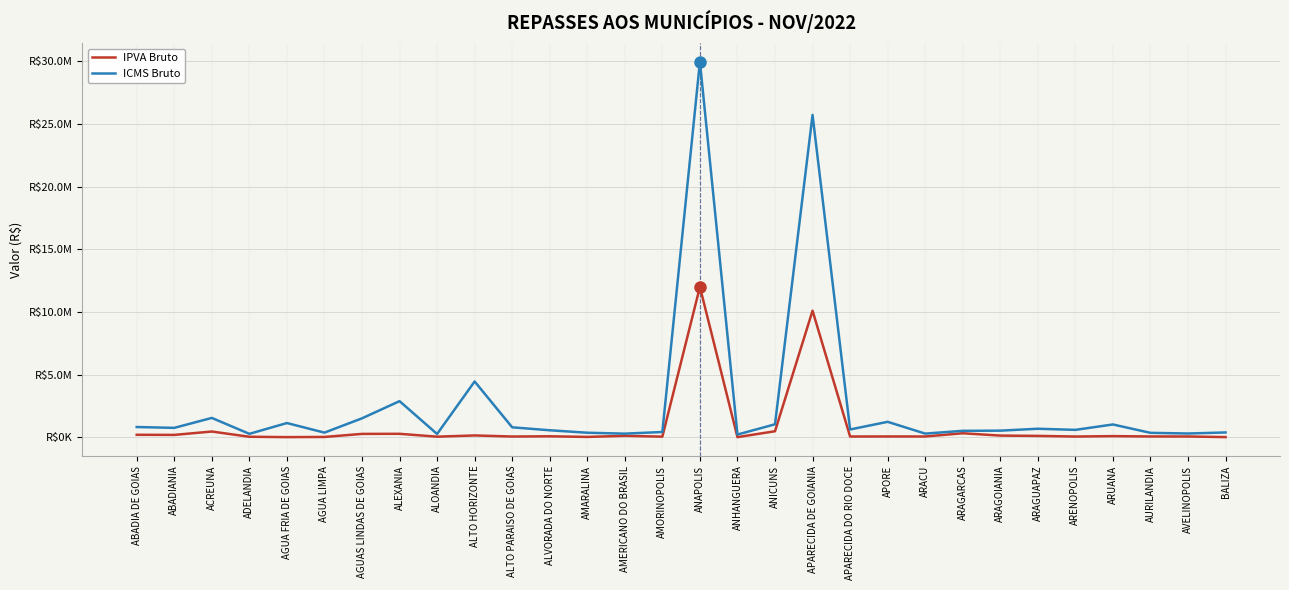

Reading left to right, extract all data points from this chart.

IPVA Bruto: ABADIA DE GOIAS=195709.2	ABADIANIA=187052.0	ACREUNA=455597.1	ADELANDIA=38620.3	AGUA FRIA DE GOIAS=9267.7	AGUA LIMPA=23553.7	AGUAS LINDAS DE GOIAS=267159.2	ALEXANIA=273358.3	ALOANDIA=46052.2	ALTO HORIZONTE=143397.0	ALTO PARAISO DE GOIAS=57772.2	ALVORADA DO NORTE=76126.4	AMARALINA=26369.8	AMERICANO DO BRASIL=112842.9	AMORINOPOLIS=48446.3	ANAPOLIS=11991093.2	ANHANGUERA=9075.7	ANICUNS=478397.5	APARECIDA DE GOIANIA=10092939.8	APARECIDA DO RIO DOCE=58865.6	APORE=62132.4	ARACU=60987.2	ARAGARCAS=317659.9	ARAGOIANIA=132269.3	ARAGUAPAZ=107971.2	ARENOPOLIS=56370.9	ARUANA=89089.1	AURILANDIA=62814.4	AVELINOPOLIS=60144.2	BALIZA=11418.2
ICMS Bruto: ABADIA DE GOIAS=816358.6	ABADIANIA=747816.0	ACREUNA=1542215.6	ADELANDIA=271237.2	AGUA FRIA DE GOIAS=1133028.2	AGUA LIMPA=368618.6	AGUAS LINDAS DE GOIAS=1508606.2	ALEXANIA=2879678.0	ALOANDIA=260308.9	ALTO HORIZONTE=4449338.5	ALTO PARAISO DE GOIAS=792049.8	ALVORADA DO NORTE=556721.5	AMARALINA=359864.5	AMERICANO DO BRASIL=287337.4	AMORINOPOLIS=418266.8	ANAPOLIS=29951487.9	ANHANGUERA=215985.2	ANICUNS=1033342.3	APARECIDA DE GOIANIA=25710350.0	APARECIDA DO RIO DOCE=619779.0	APORE=1230223.2	ARACU=290466.0	ARAGARCAS=511430.4	ARAGOIANIA=525559.5	ARAGUAPAZ=678106.2	ARENOPOLIS=589065.1	ARUANA=1018921.5	AURILANDIA=351359.7	AVELINOPOLIS=298585.0	BALIZA=382567.6